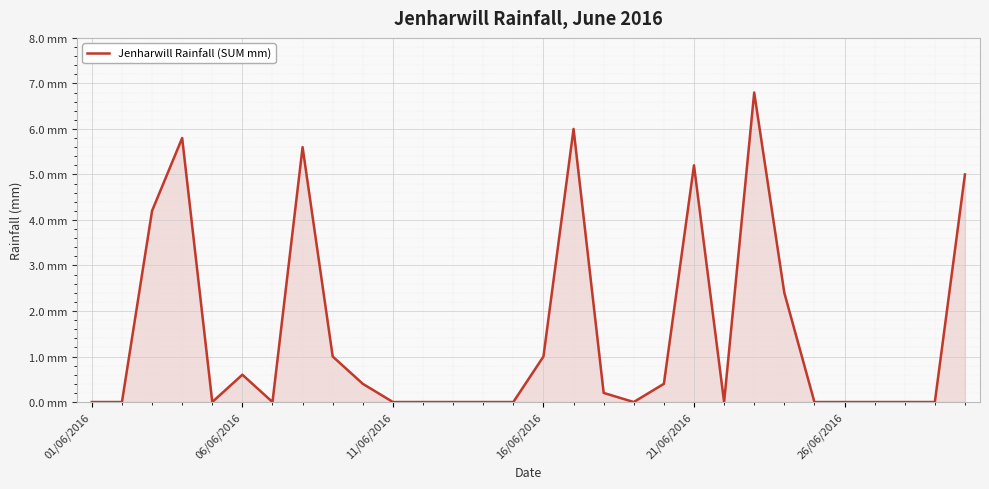

Does the chart display data point markers on the line(s)?

No